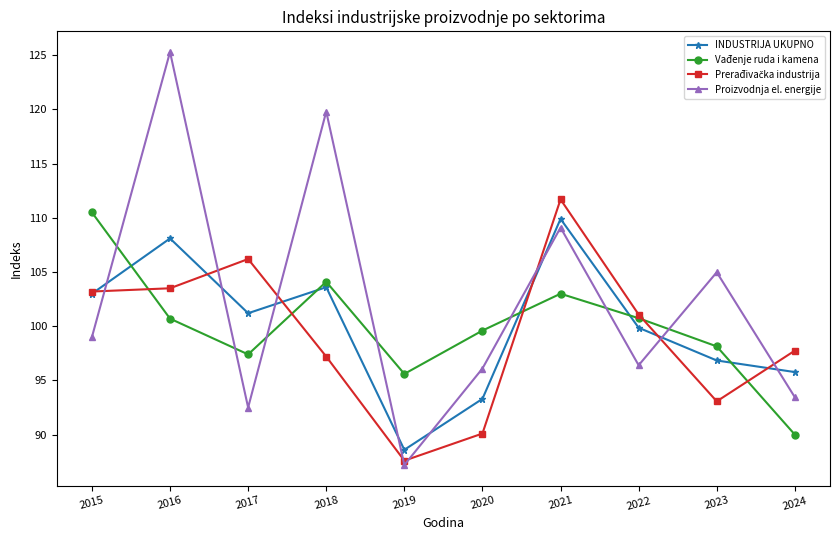

Which category has the highest value across all series?

2016